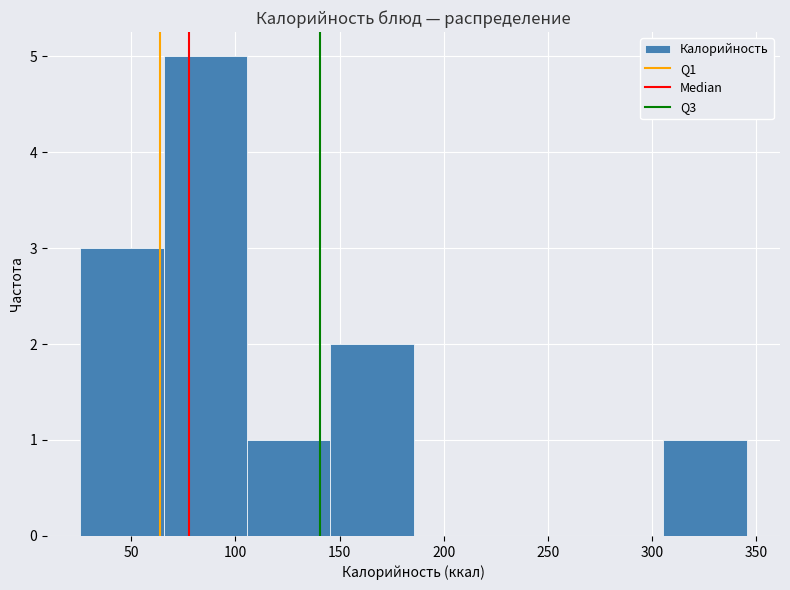

Reading left to right, list every bar in this chart as the range it spans on the x-axis followed by its height. Neither the bar edges nor the heights are printed on the chart, so give them approximately, as read against the axes.

25 to 65: 3
65 to 105: 5
105 to 145: 1
145 to 185: 2
185 to 225: 0
225 to 265: 0
265 to 305: 0
305 to 345: 1